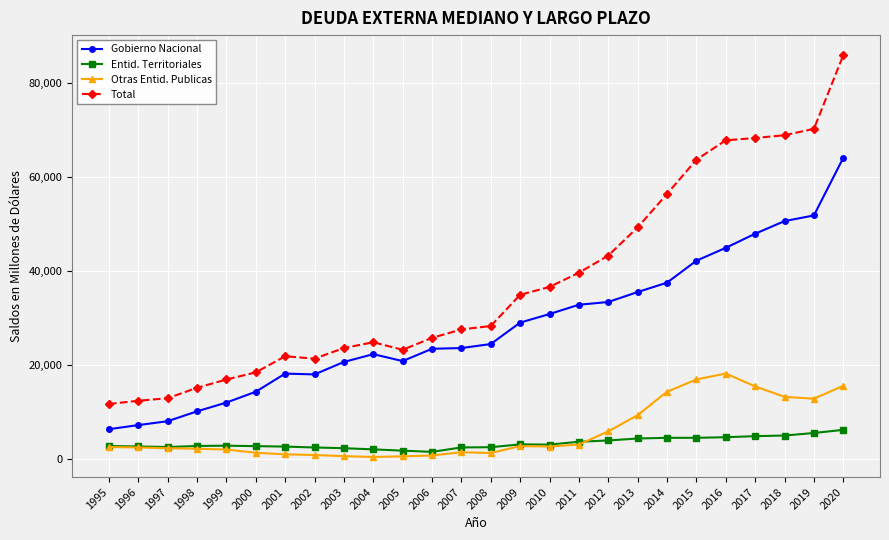

What is the difference between the second highest and second lowest values in the Entid. Territoriales series?

3751.8